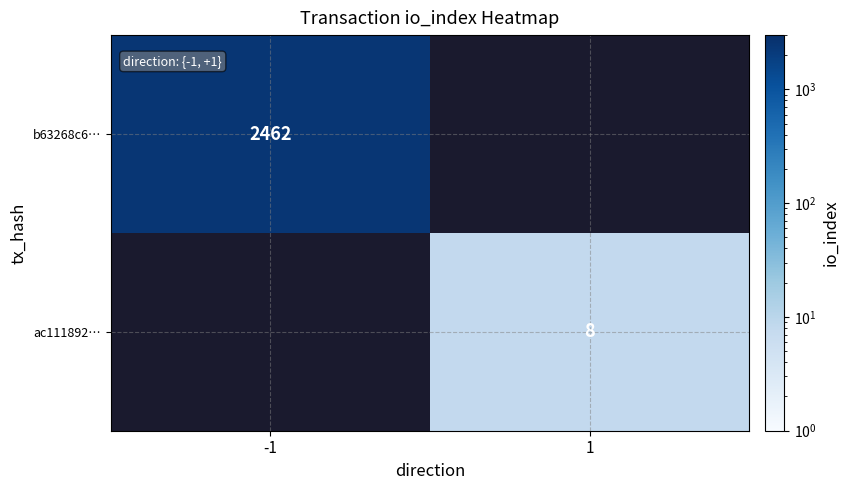

True or false: ac111892… has a value of 3 at 1.

False